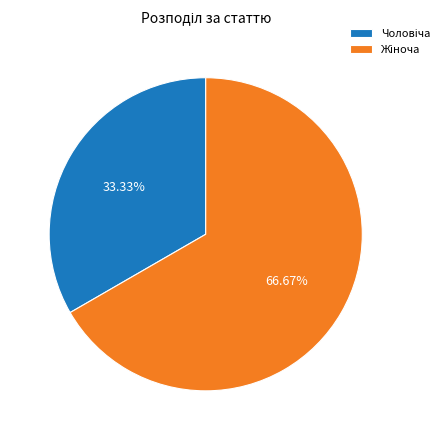

Does any single category account for the majority?

Yes